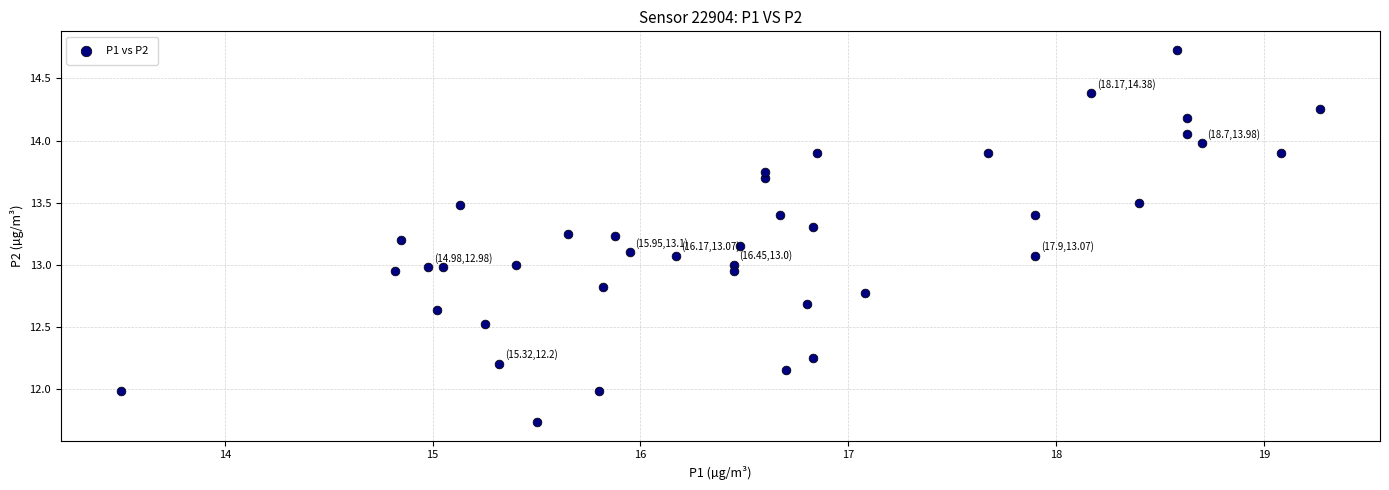

What is the range of Y values (max minus min)?

3.0